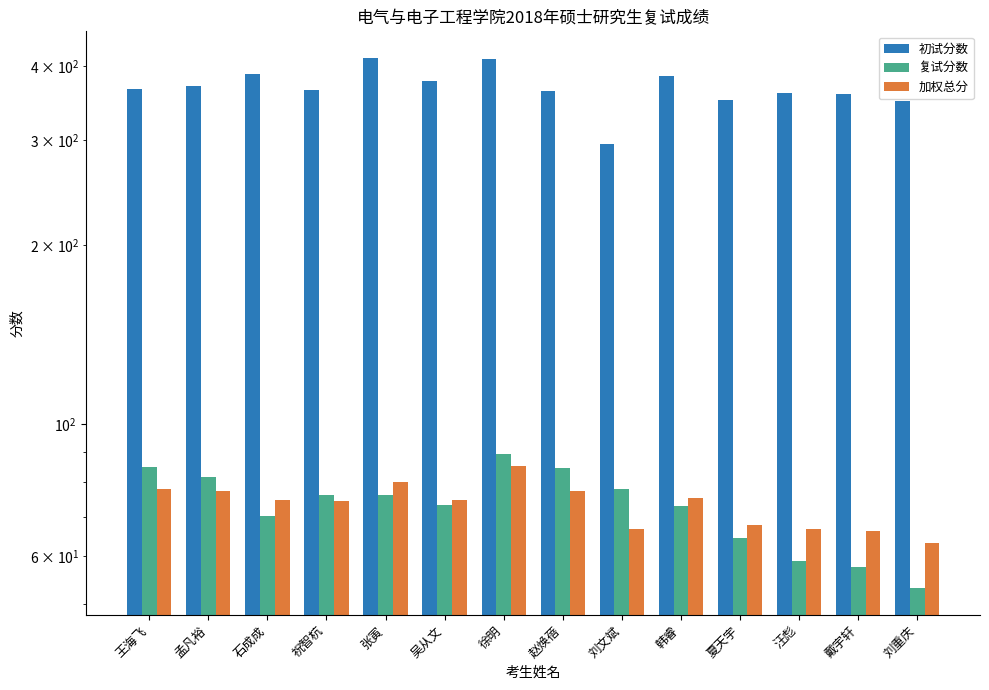

What is the difference between the 加权总分 values at 汪彪 and 韩睿?

8.5